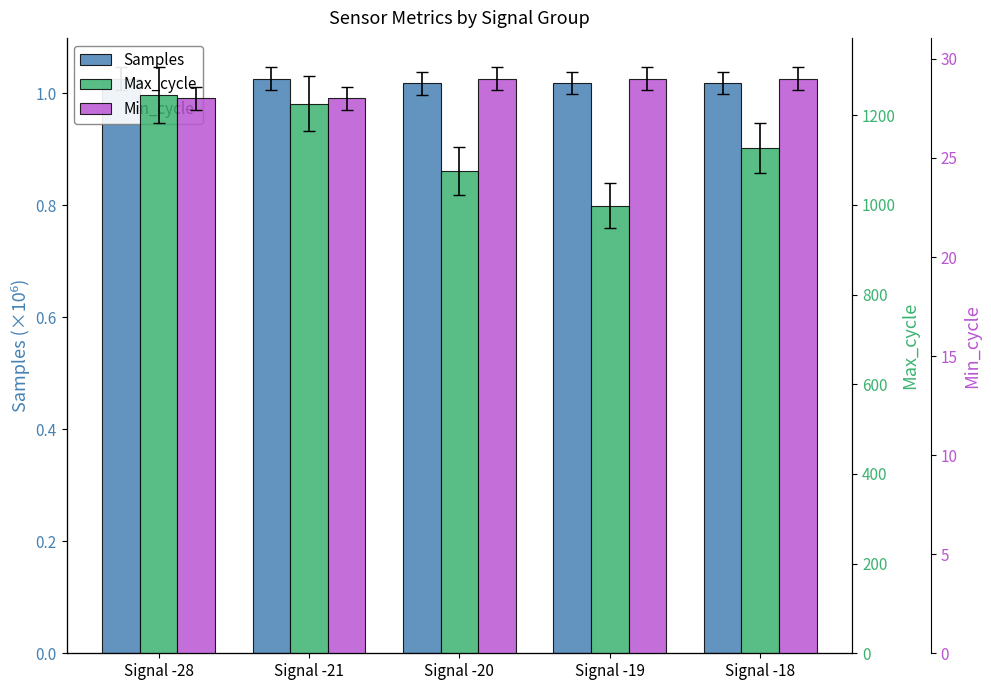

Reading right to left, transcribe all the data shown in this chart.

Samples: 1.0	1.0	1.0	1.0	1.0
Max_cycle: 1127.0	998.0	1075.0	1226.0	1245.0
Min_cycle: 29.0	29.0	29.0	28.0	28.0